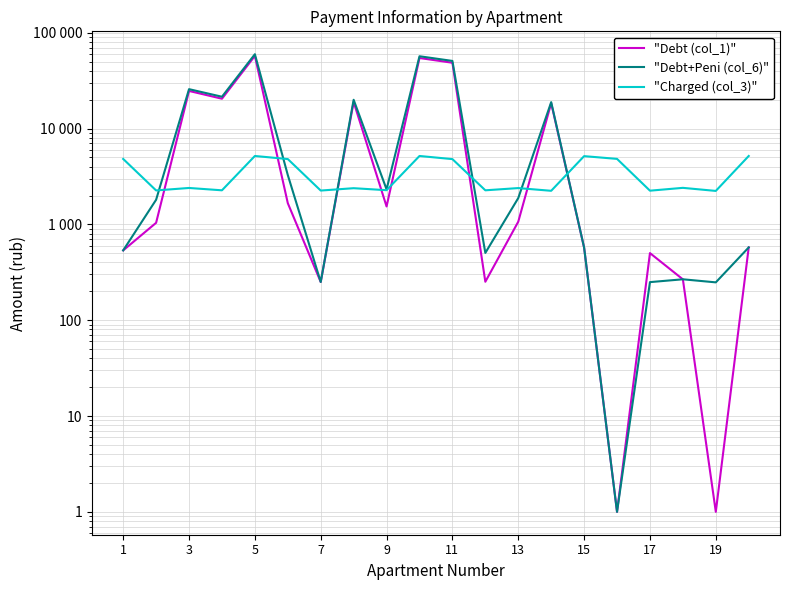

Which series has the largest total across all categories?

"Debt+Peni (col_6)"